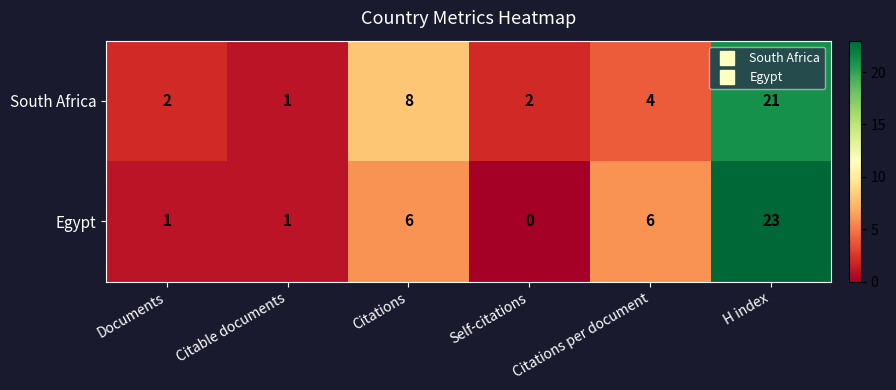

What is the difference between the South Africa values at Citable documents and H index?

20